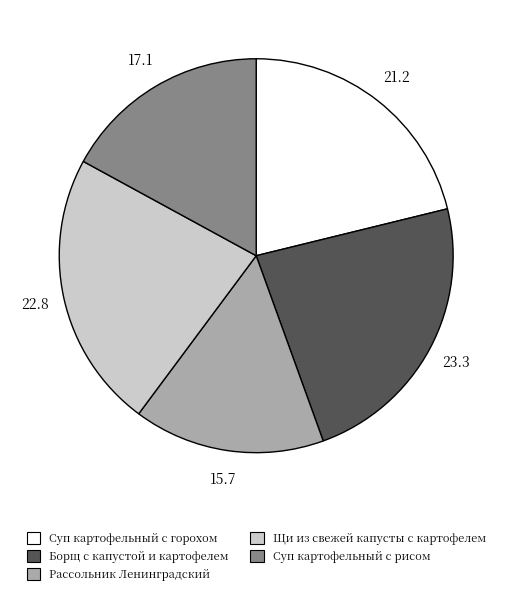

Rank the categories by value from lowest to highest.

Рассольник Ленинградский, Суп картофельный с рисом, Суп картофельный с горохом, Щи из свежей капусты с картофелем, Борщ с капустой и картофелем